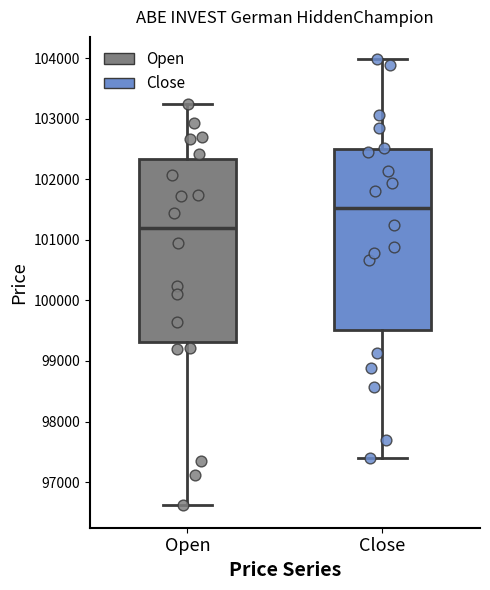

Reading left to right, transcribe this box plot: for each box, give where its median line is, the range the box spans, and where its two whiskers end, as read against the y-axis. The values are not printed on the chart, so give them approximately, as read against the axis.

Open: median 101200, box 99300 to 102300, whiskers 96600 to 103200
Close: median 101500, box 99500 to 102500, whiskers 97400 to 104000